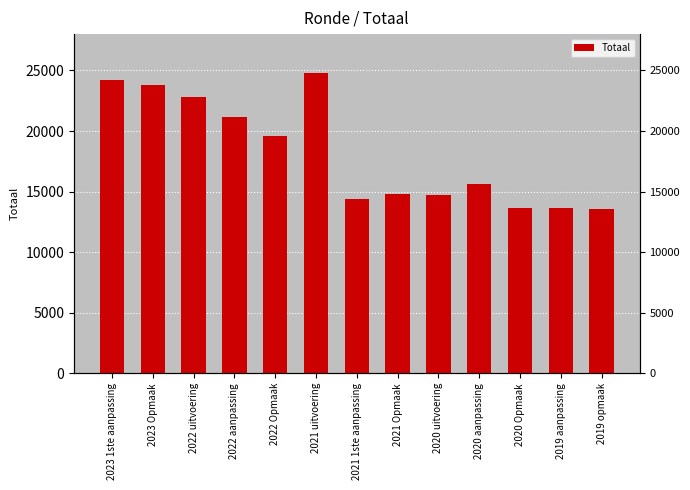

At which label is the value closest to 19192?

2022 Opmaak